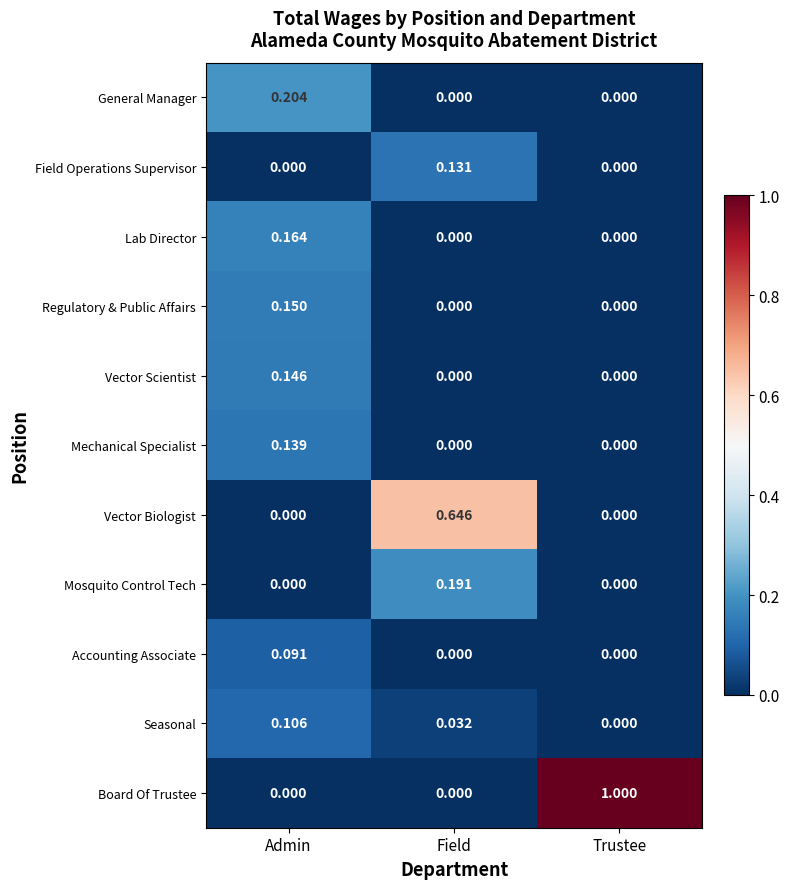

Rank the series by their maximum value, from lowest to highest.

Accounting Associate, Seasonal, Field Operations Supervisor, Mechanical Specialist, Vector Scientist, Regulatory & Public Affairs, Lab Director, Mosquito Control Tech, General Manager, Vector Biologist, Board Of Trustee